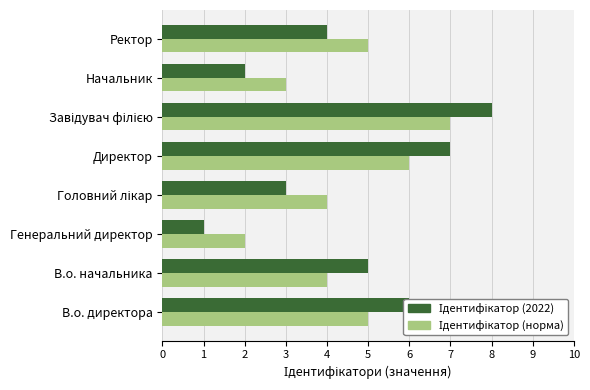

Count the number of data series in this chart.

2